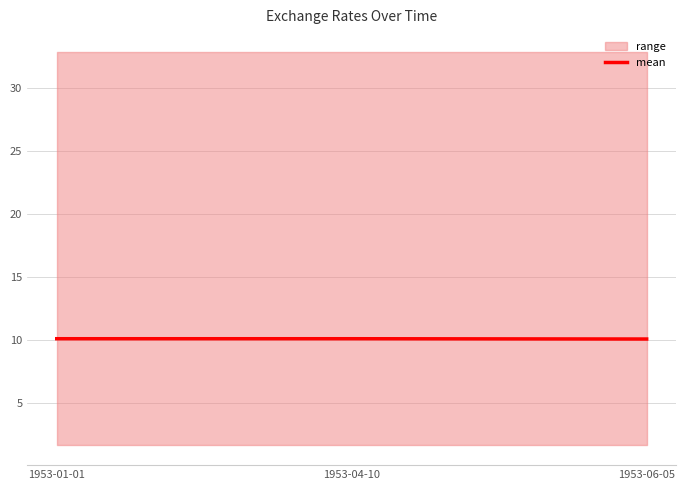

The chart shows a value of 10.1 at 1953-06-05. True or false?

True